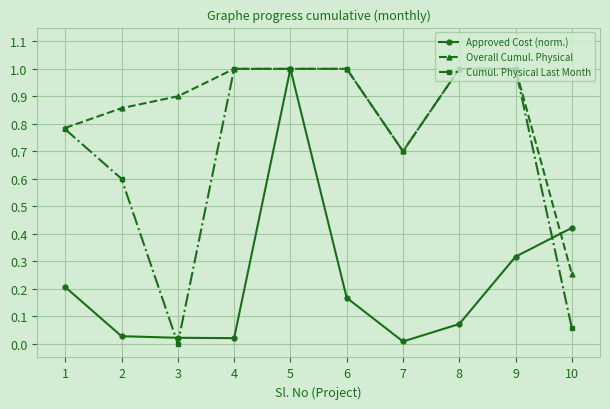

At which category is the sum across all series the highest?

5